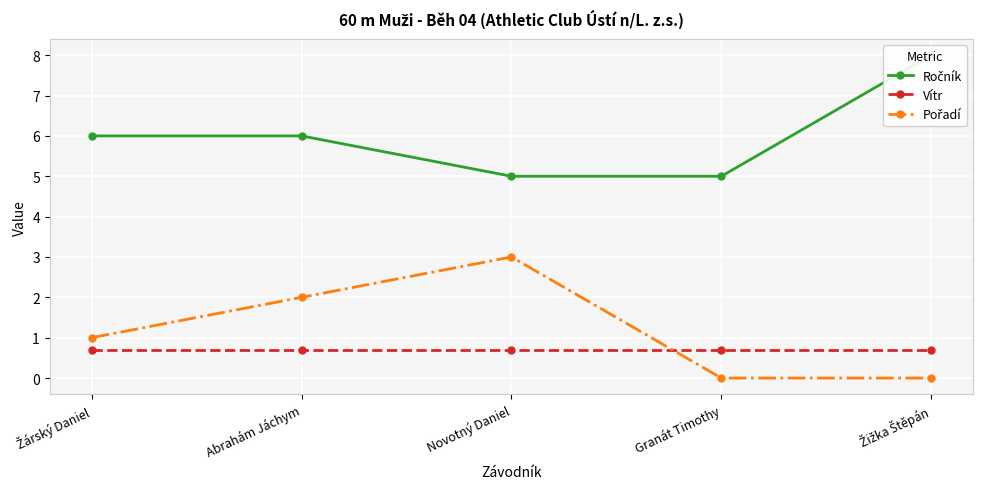

What position from the right is Žárský Daniel?

5